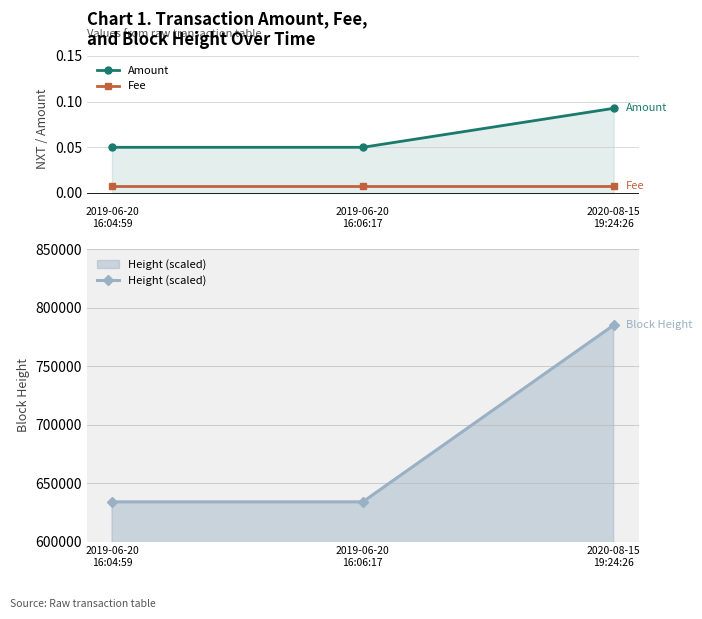

Is it true that Amount equals 0.0 at 2019-06-20
16:04:59?

False